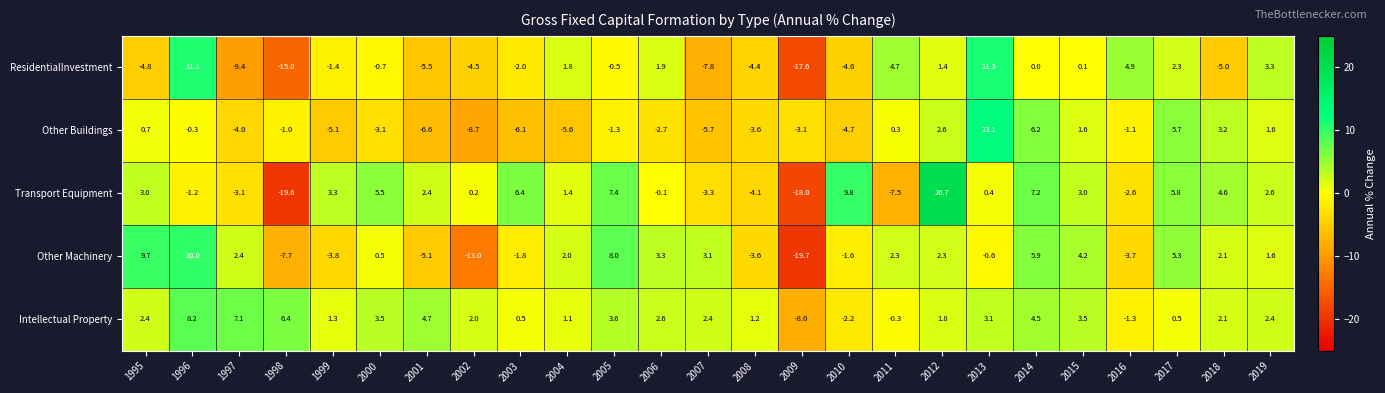

Is the value of Other Buildings at 2016 greater than the value of Intellectual Property at 2018?

No